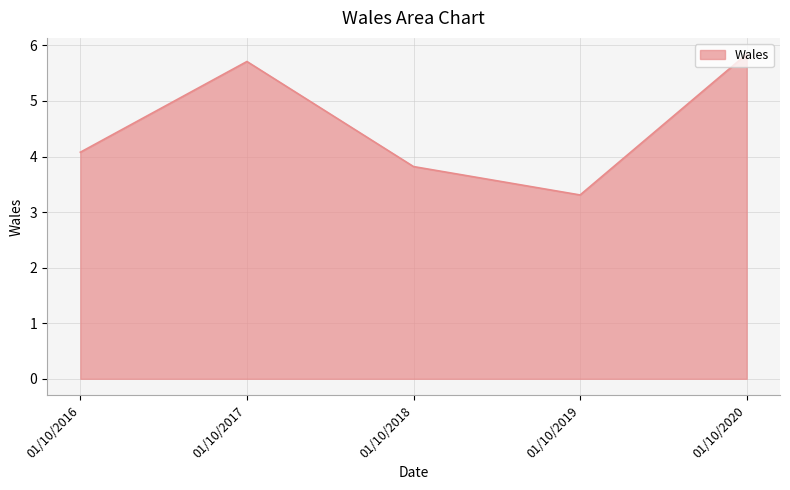

Does the chart display data point markers on the line(s)?

No